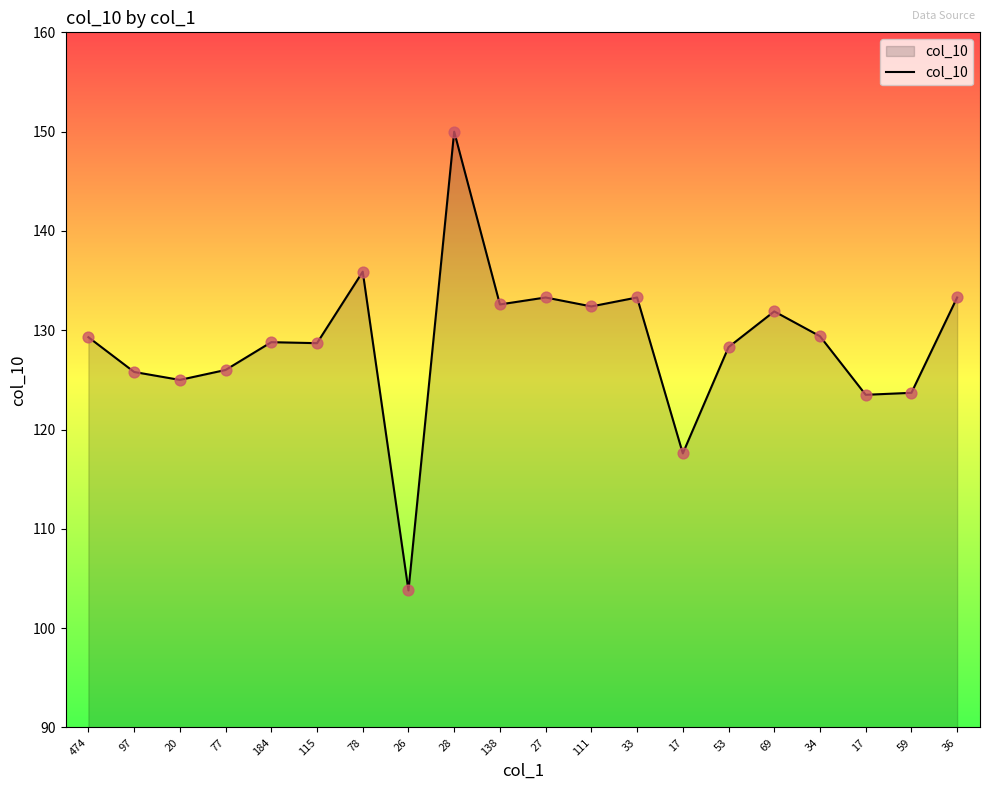

What is the ratio of the value at 26 to the value at 36?

0.8